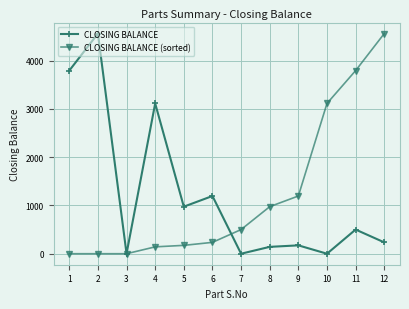

What is the value of the CLOSING BALANCE point at the 6th from the left?

1195